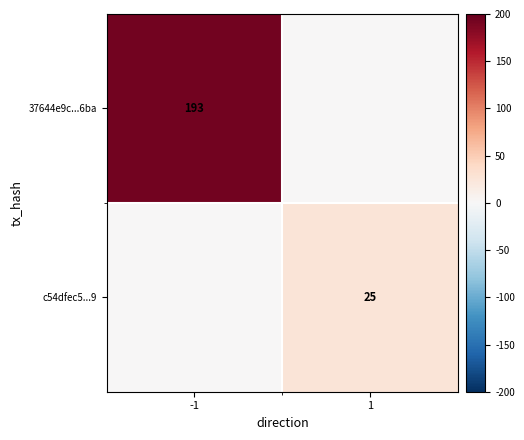

Is the value of c54dfec5...9 at 1 greater than the value of 37644e9c...6ba at -1?

No